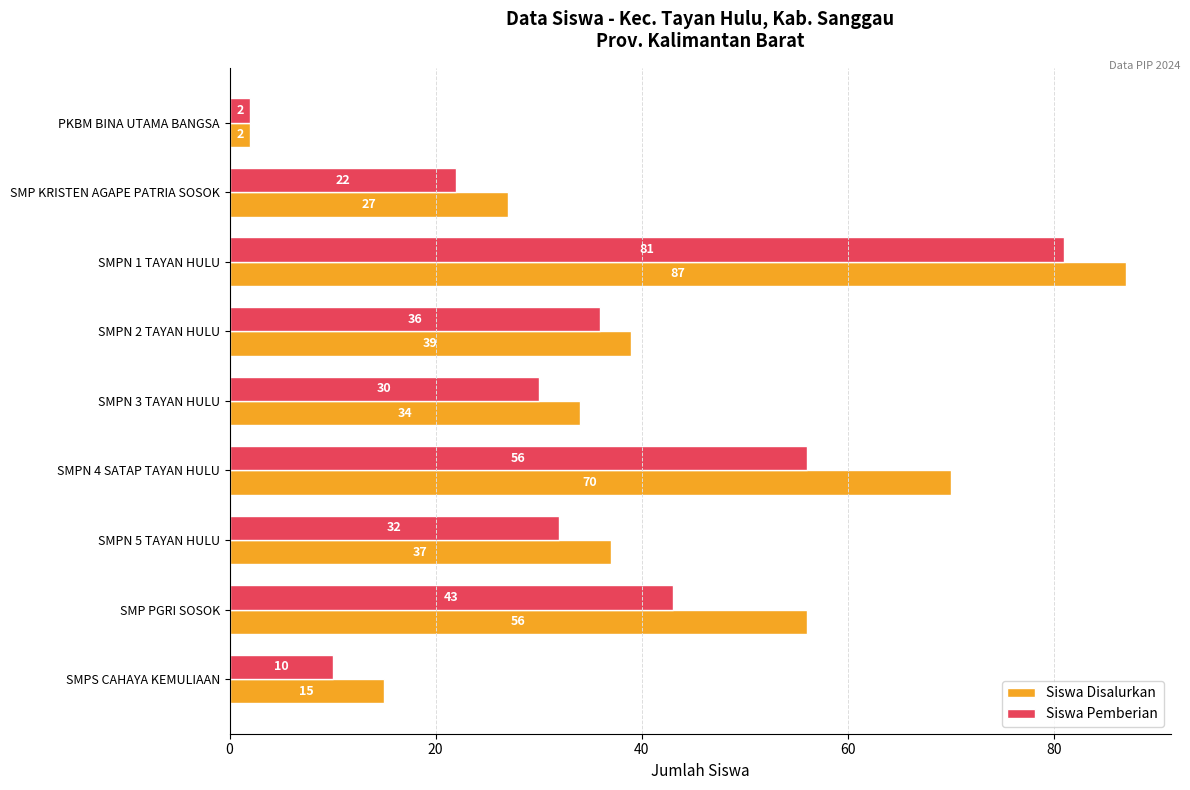

What is the sum of all Siswa Pemberian values?

312